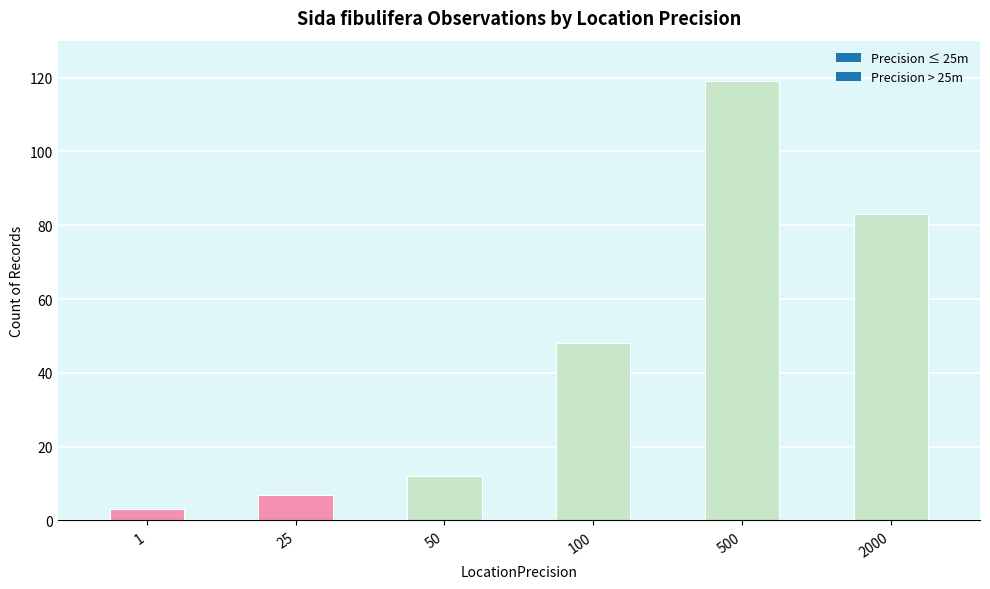

Rank the categories by value from lowest to highest.

1, 25, 50, 100, 2000, 500